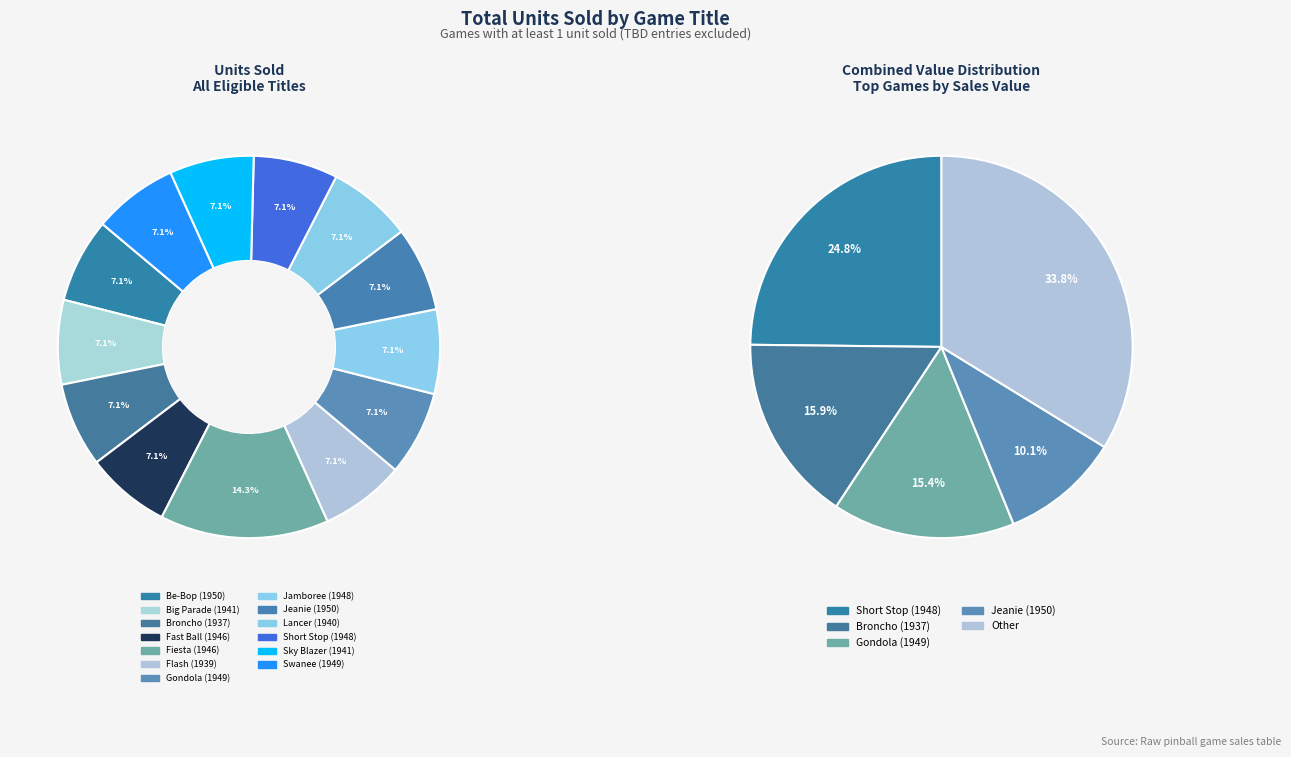

Between Jeanie (1950) and Be-Bop (1950), which is larger?

Jeanie (1950)